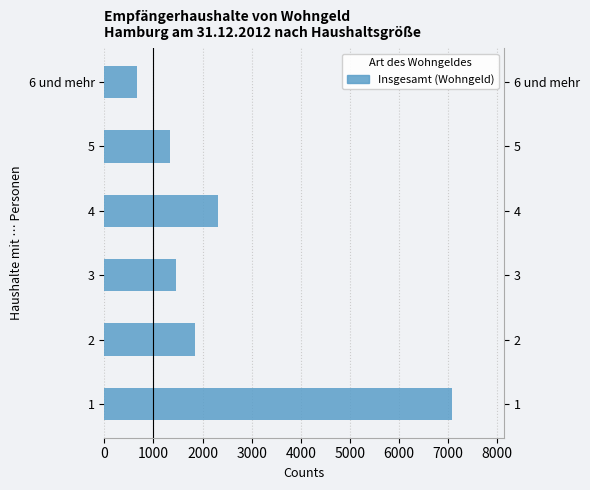

What is the difference between the maximum and minimum values?

6413